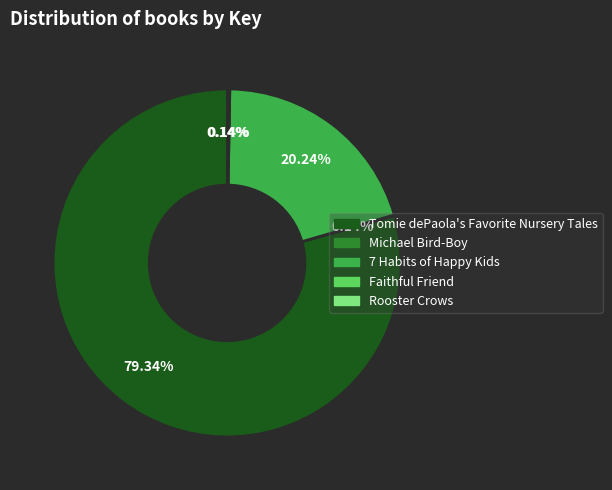

Which slice represents more than half of the pie?

Tomie dePaola's Favorite Nursery Tales